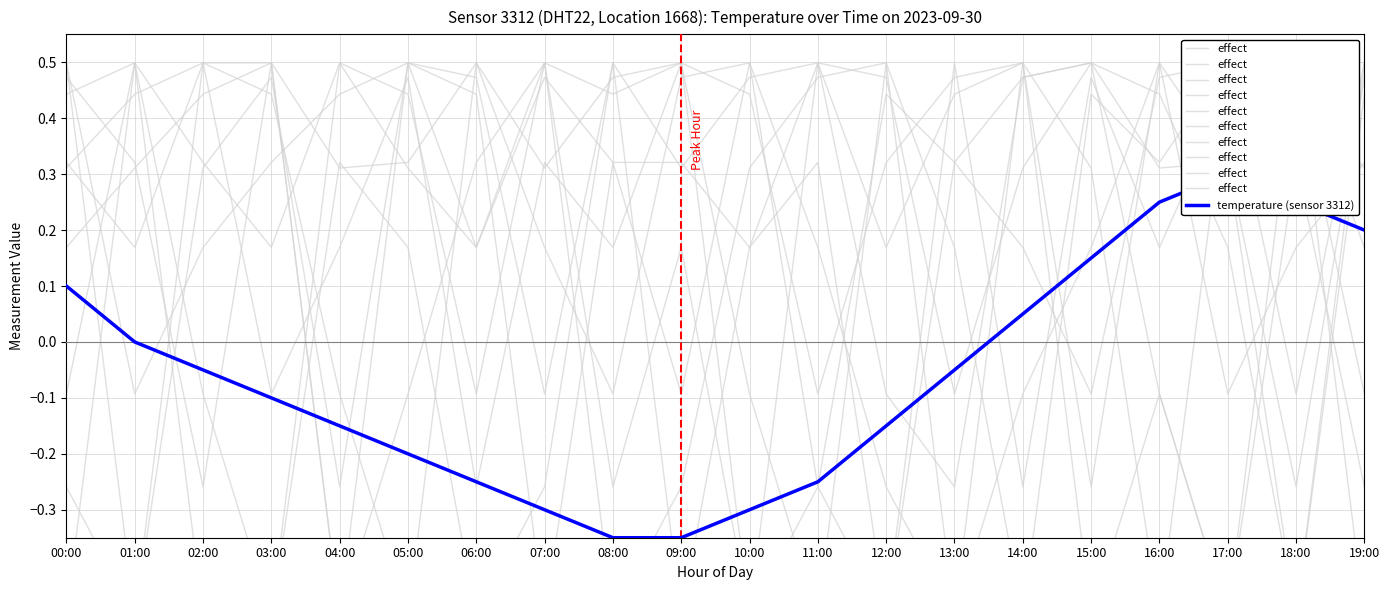

Rank the categories by effect value from highest to lowest.

05:00, 11:00, 15:00, 03:00, 07:00, 14:00, 19:00, 08:00, 09:00, 17:00, 02:00, 16:00, 06:00, 10:00, 12:00, 00:00, 04:00, 13:00, 18:00, 01:00